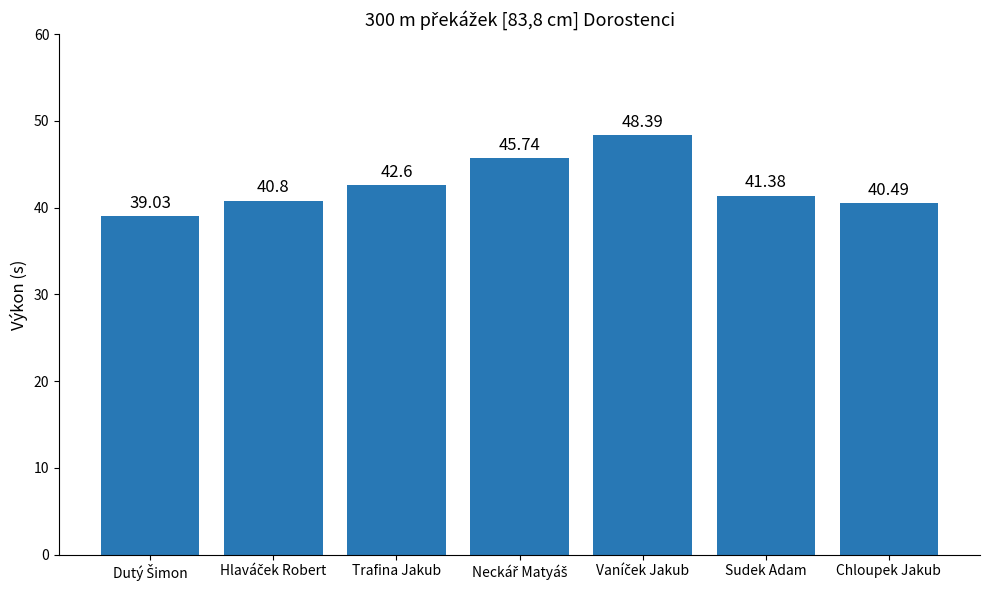

True or false: the data shows 62.9 at Sudek Adam.

False